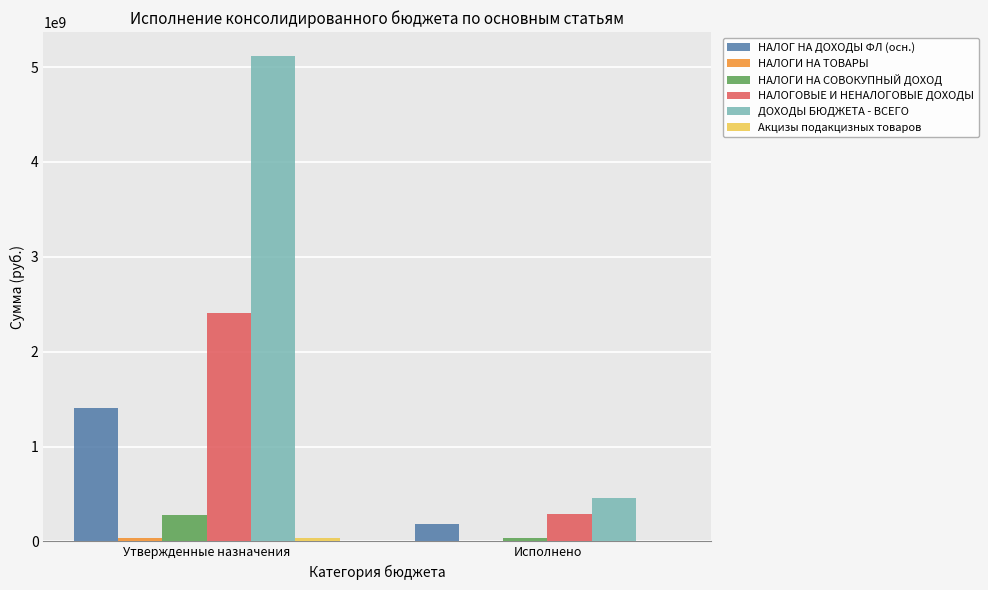

How many groups of bars are there?

2